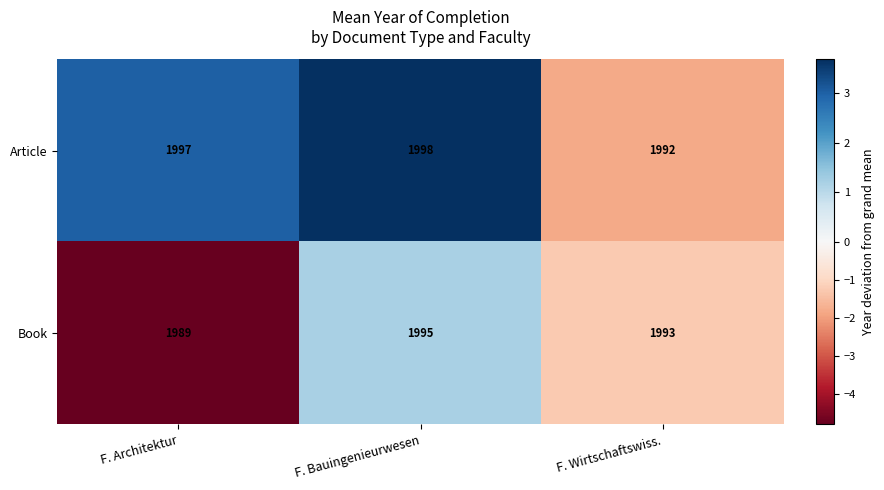

At which category is the sum across all series the highest?

F. Bauingenieurwesen